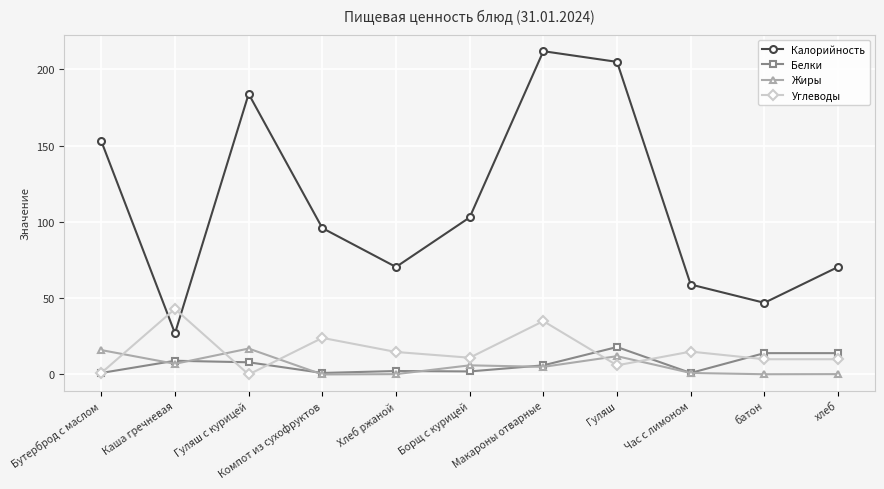

Is it true that Углеводы equals 22.5 at Макароны отварные?

False